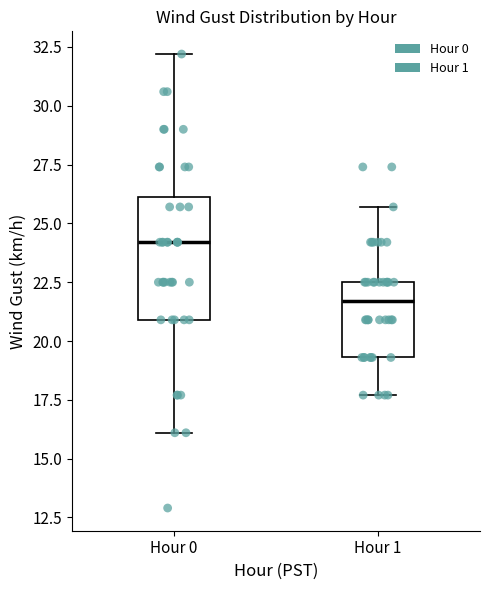

Reading left to right, transcribe this box plot: for each box, give where its median line is, the range the box spans, and where its two whiskers end, as read against the y-axis. The values are not printed on the chart, so give them approximately, as read against the axis.

Hour 0: median 24.0, box 21.0 to 26.0, whiskers 16.0 to 32.0
Hour 1: median 21.5, box 19.5 to 22.5, whiskers 17.5 to 25.5